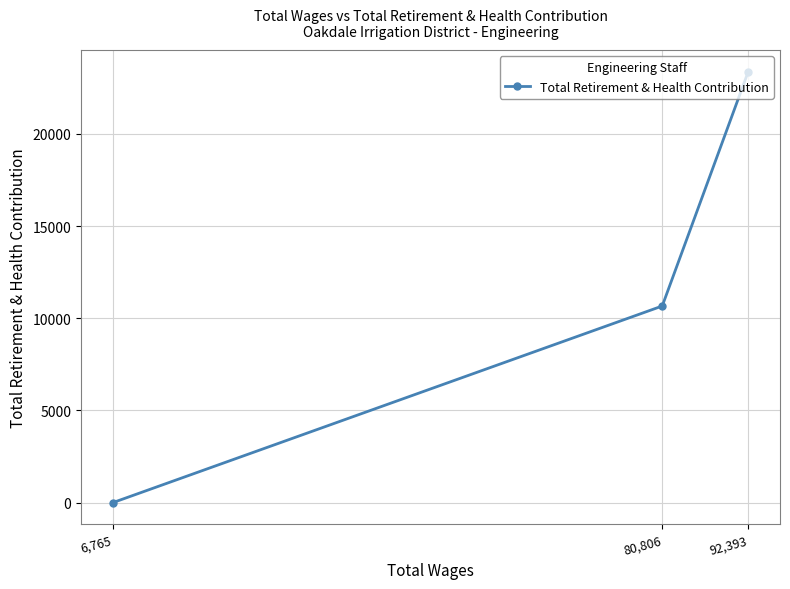

The value at 6,765 is -13312. True or false?

False